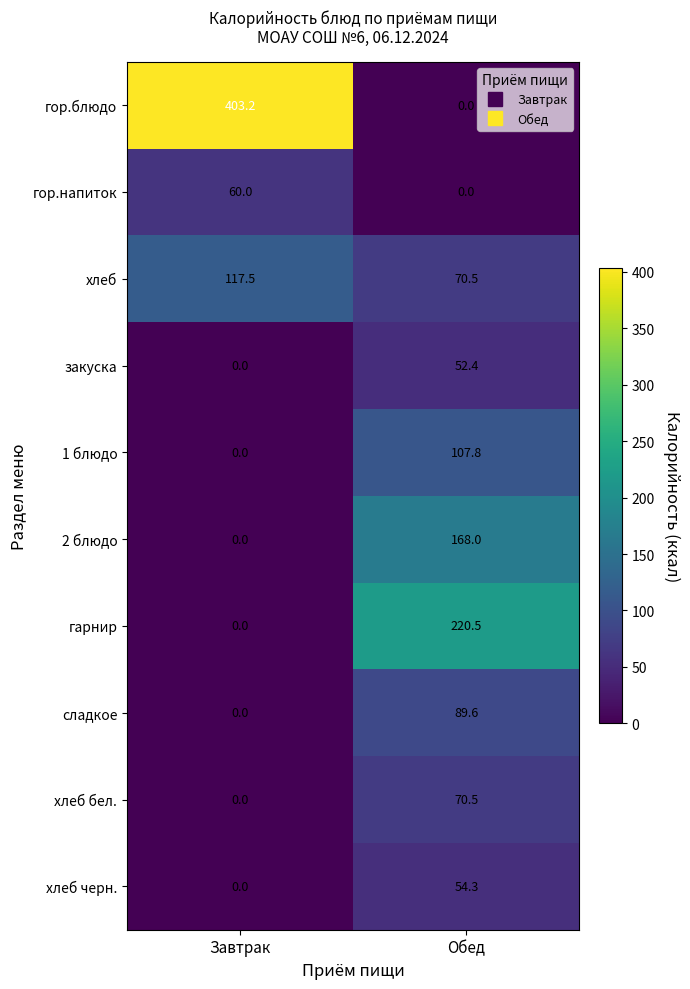

How many series are shown in this chart?

10